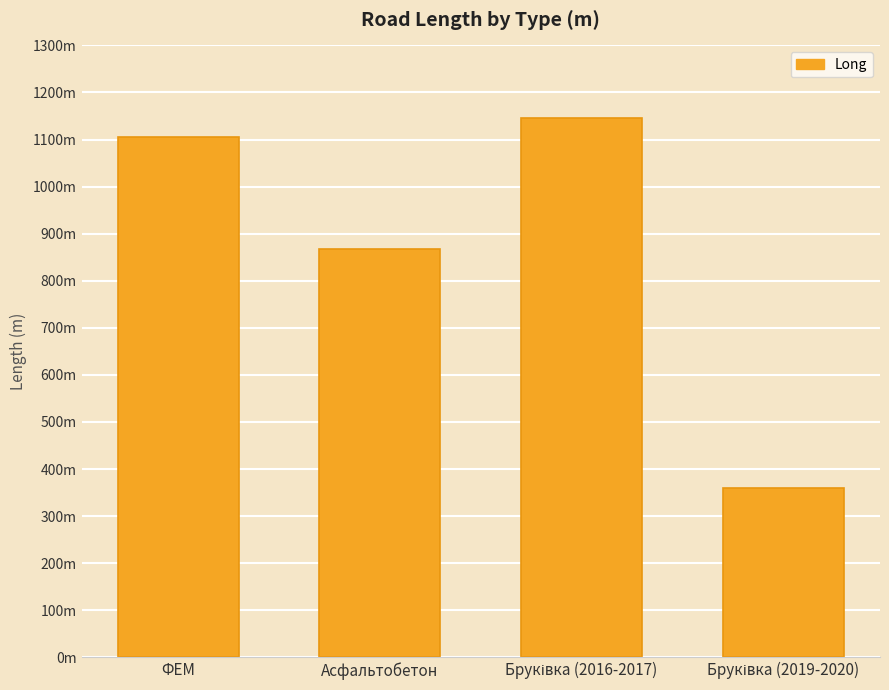

Where is the data nearest to the value 753?

Асфальтобетон